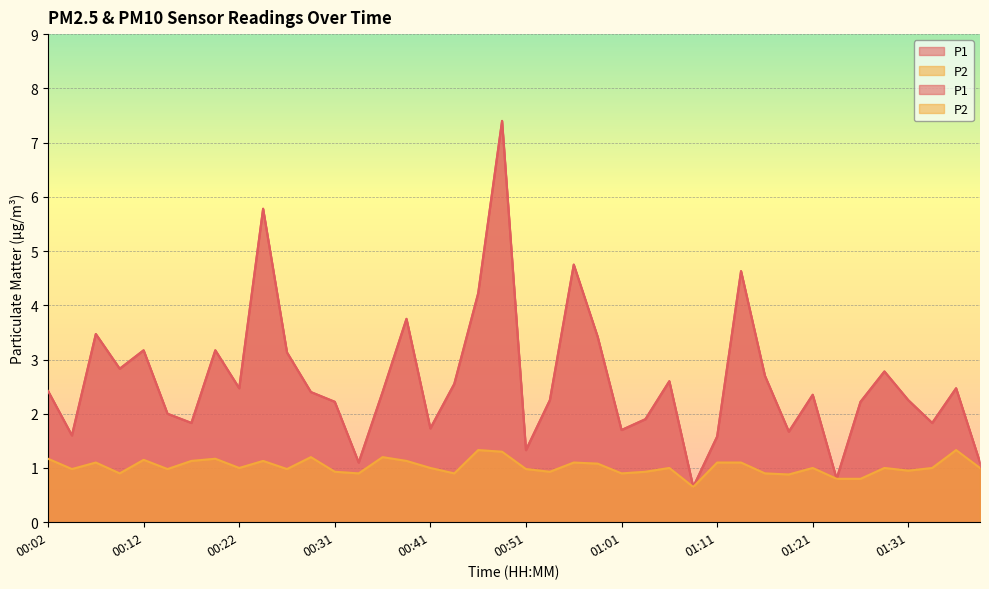

Is it true that P1 equals 3.5 at 00:07?

True